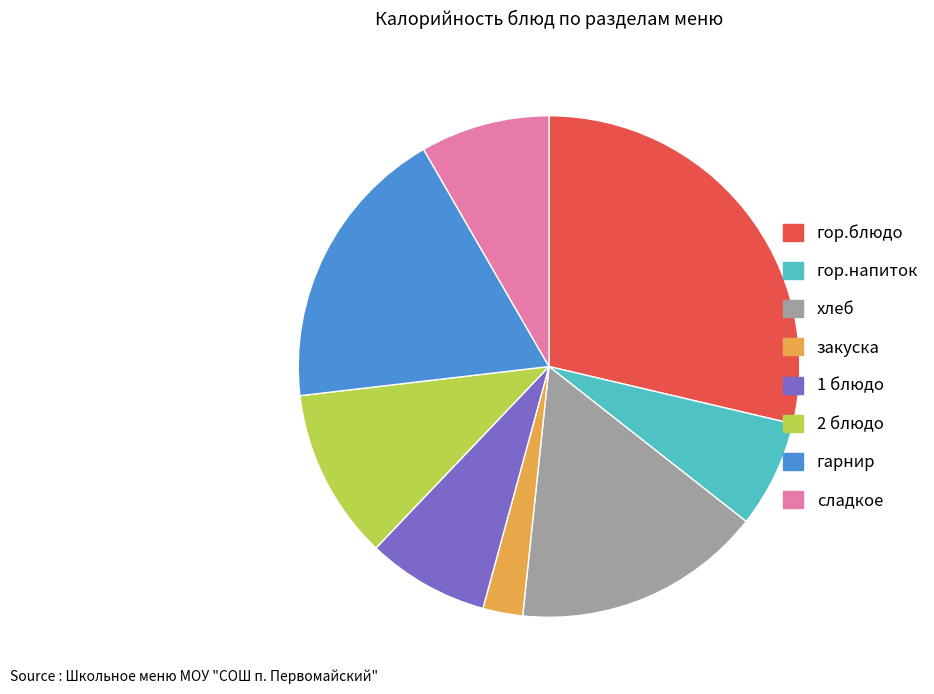

Does any single category account for the majority?

No